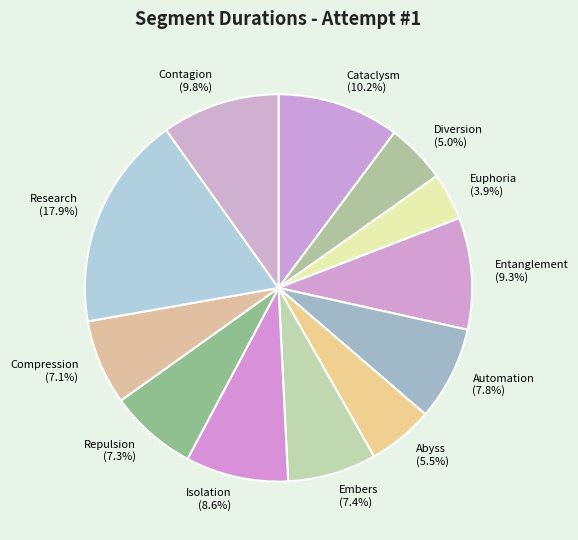

Which slice is the smallest?

Euphoria